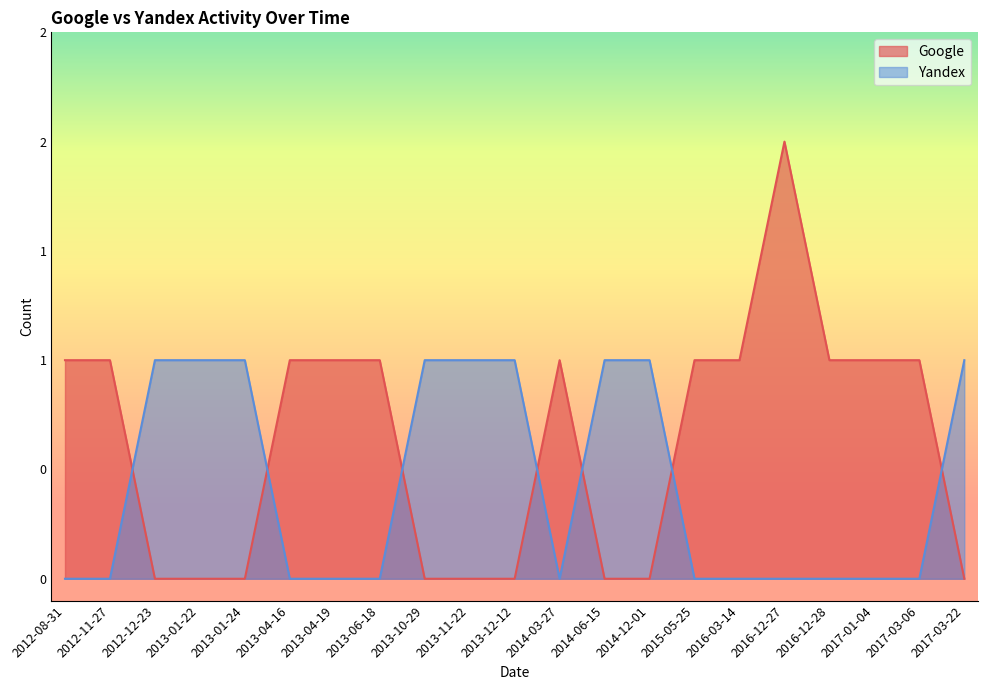

What is the label of the 5th point from the right?

2016-12-27